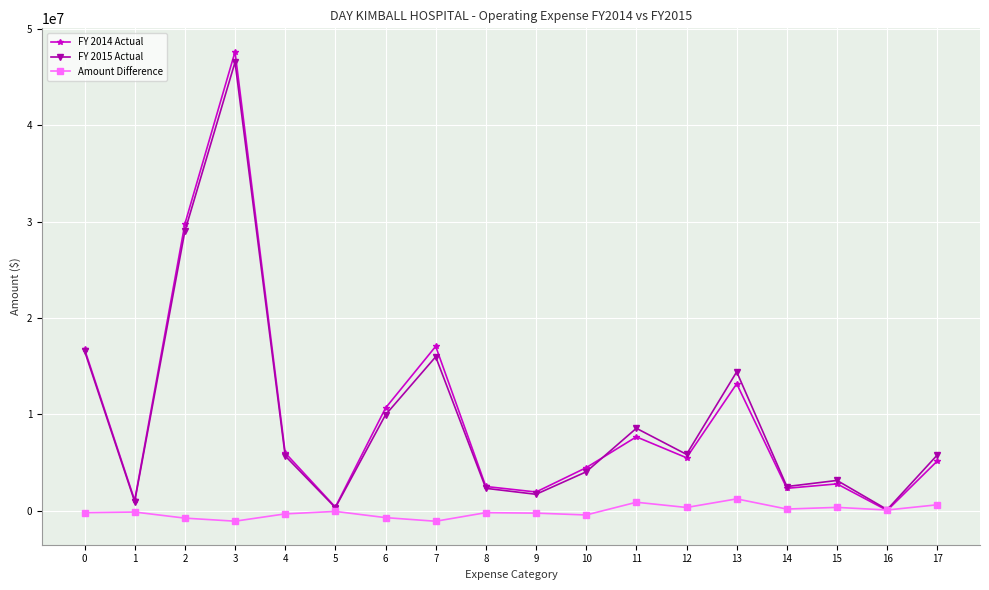

At which category is the sum across all series the highest?

3